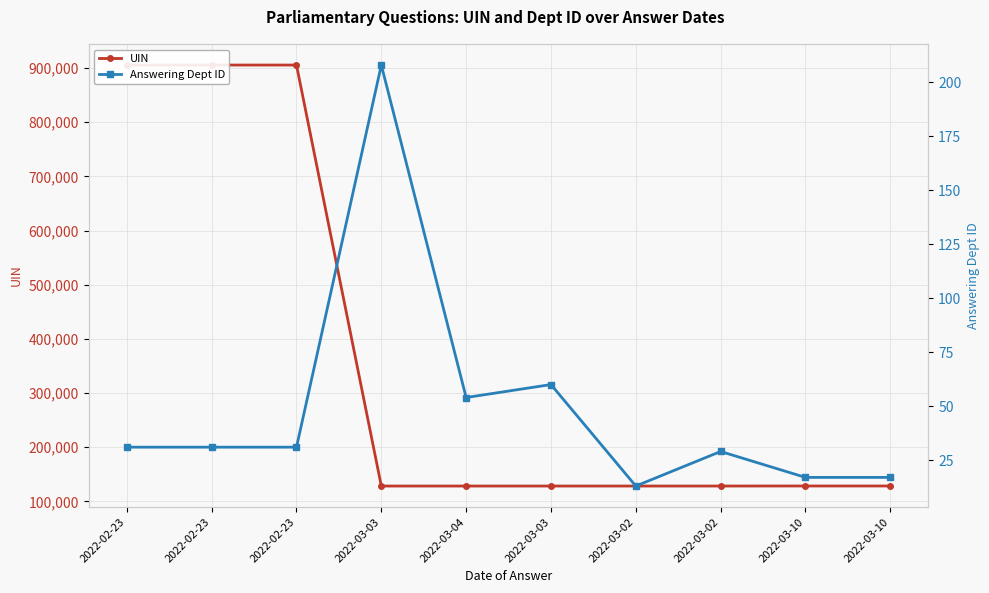

True or false: UIN and Answering Dept ID intersect in this chart.

False